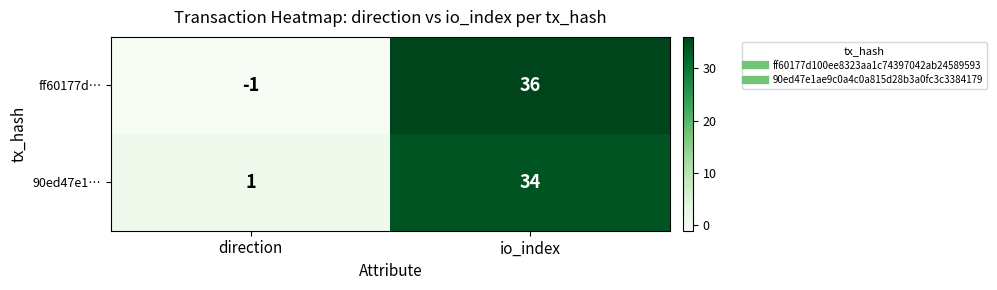

What is the minimum value shown in the chart?

-1